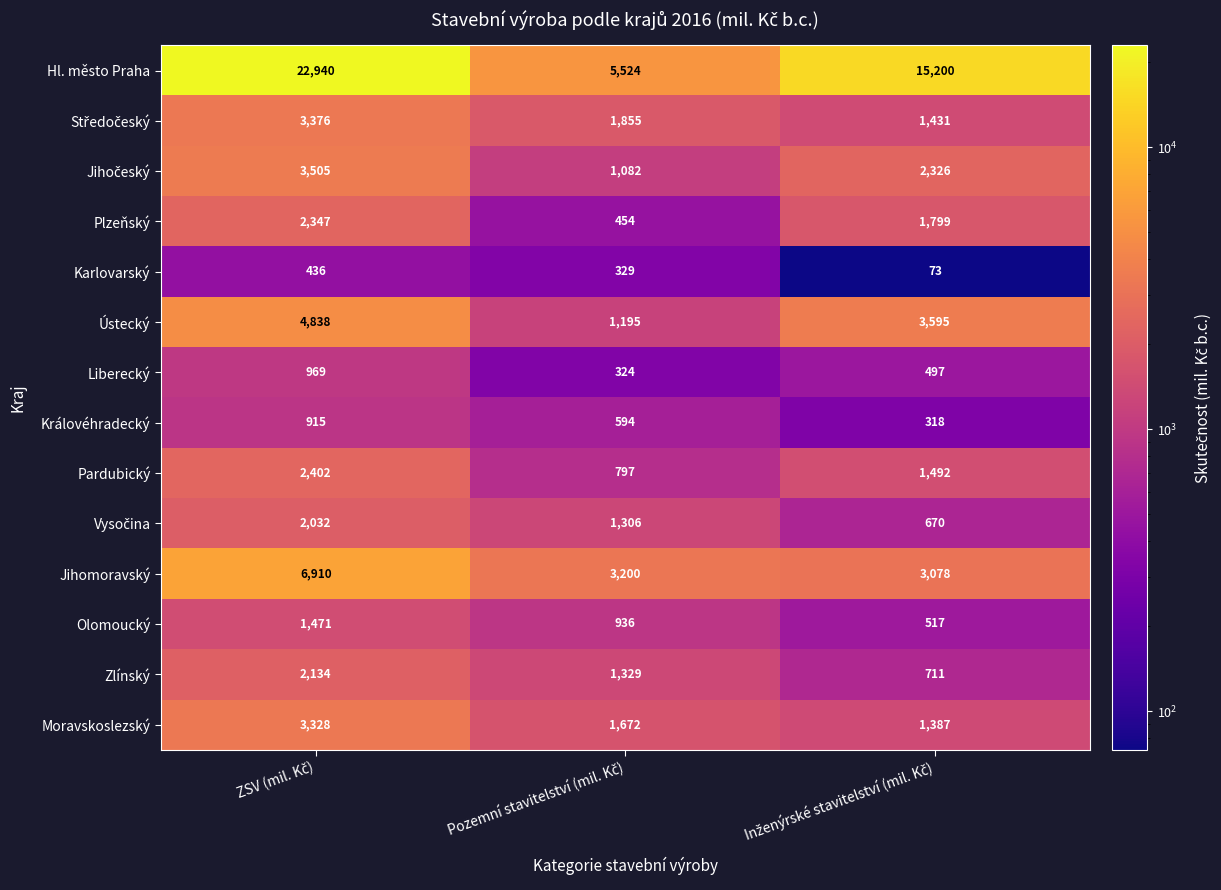

How many Olomoucký values are between 517 and 1471?

3